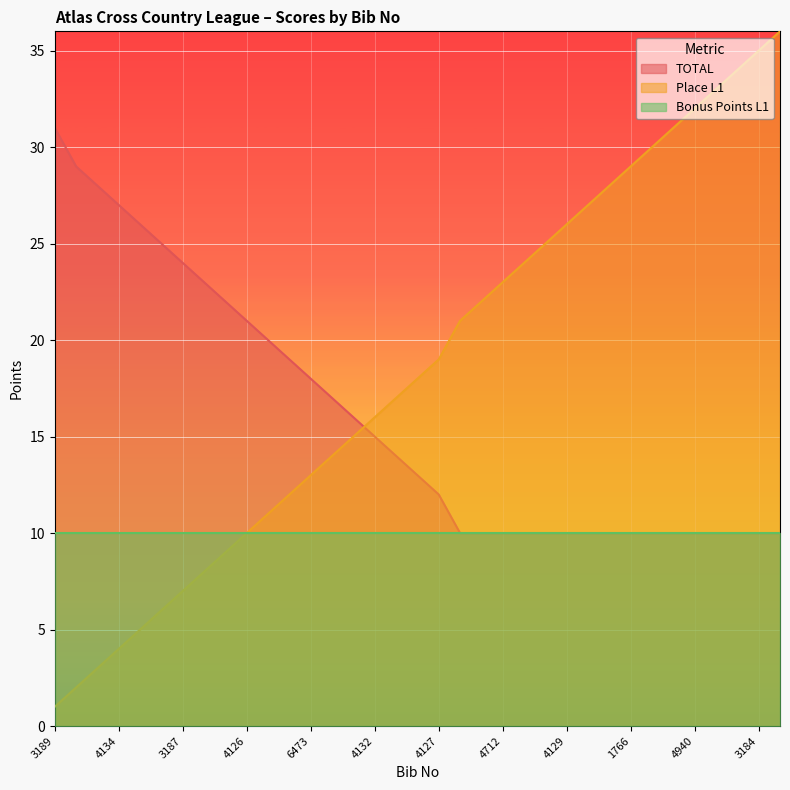

Which series changed the most between 4126 and 4129?

Place L1